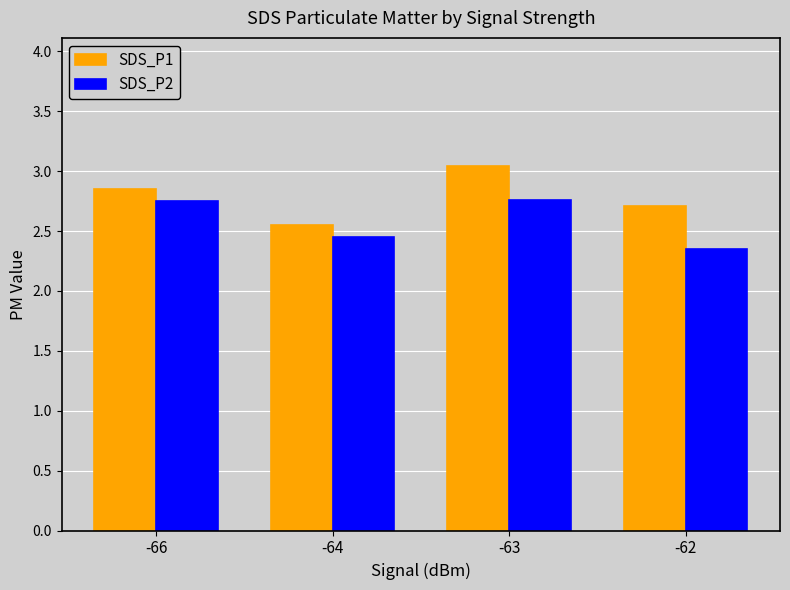

At which category does the chart reach its minimum across all series?

-62